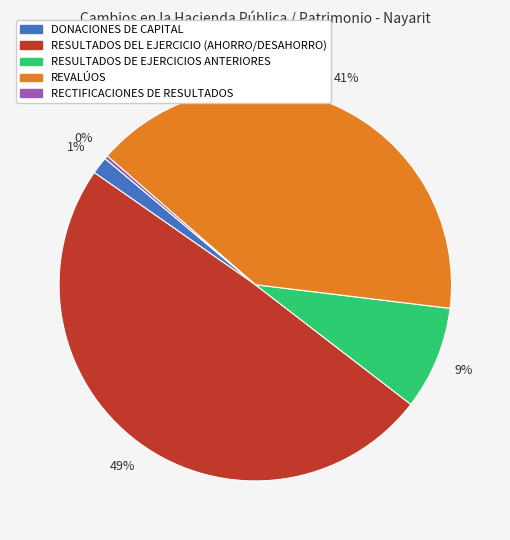

How many slices are in this pie chart?

5